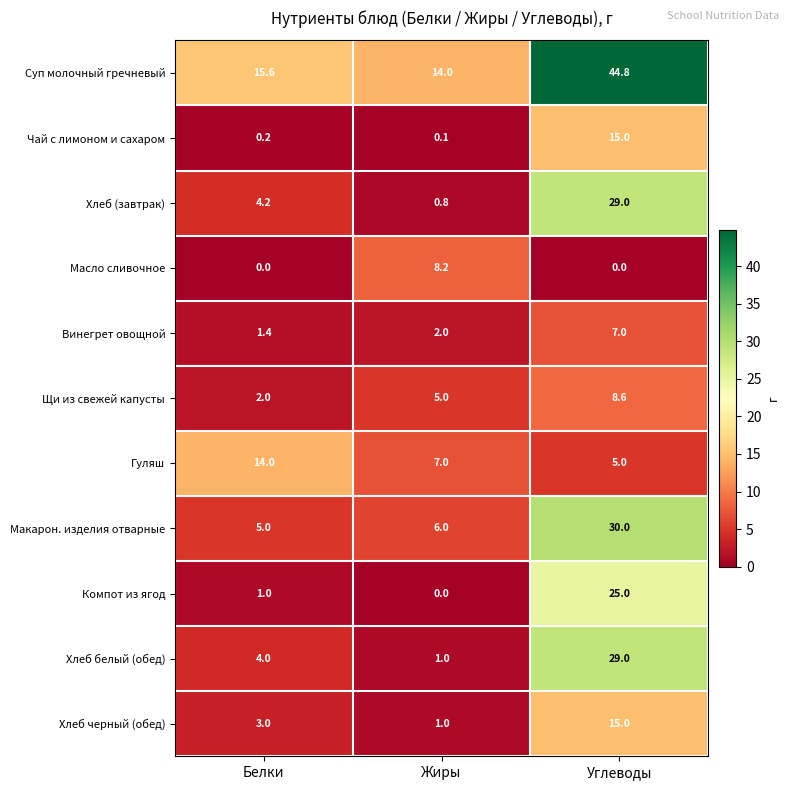

What is the sum of the Компот из ягод values at Белки and Жиры?

1.0